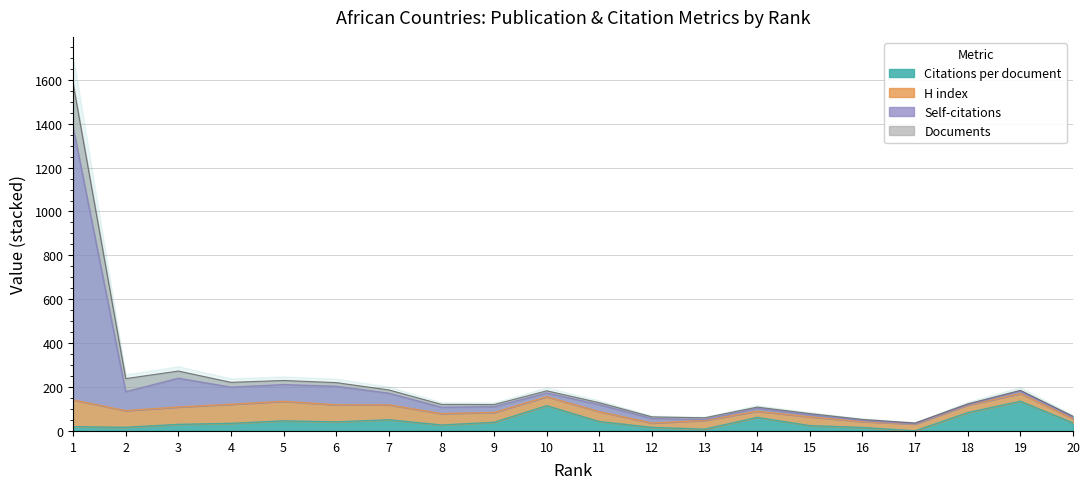

What value does the Self-citations series have at 20?

66.8